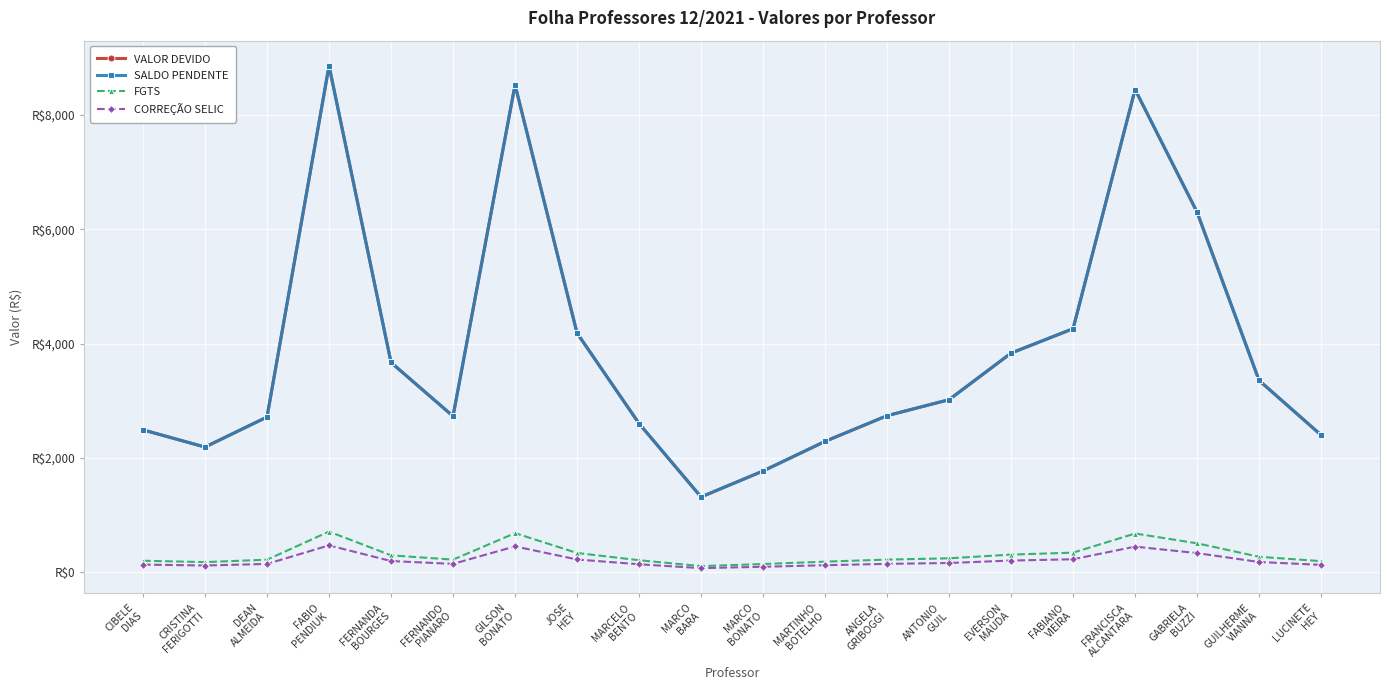

What is the difference between the second highest and minimum values in the FGTS series?

576.8